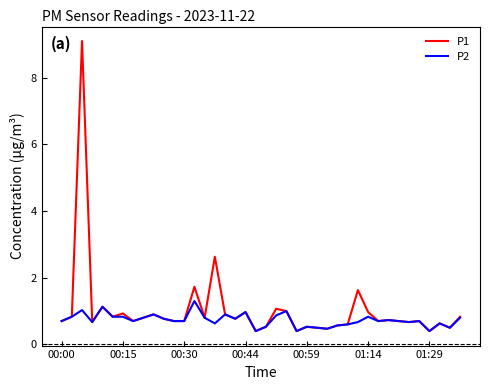

List the series in order of their peak value, lowest first.

P2, P1